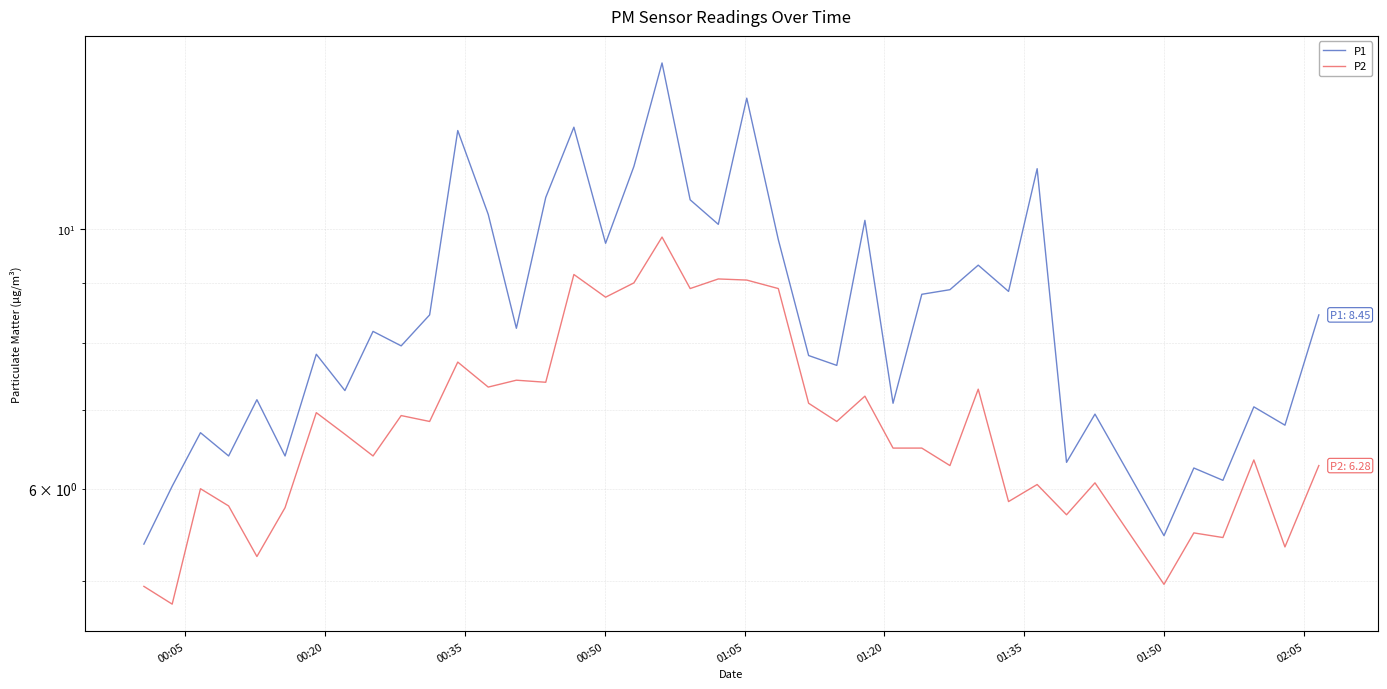

Does the chart have visible grid lines?

Yes